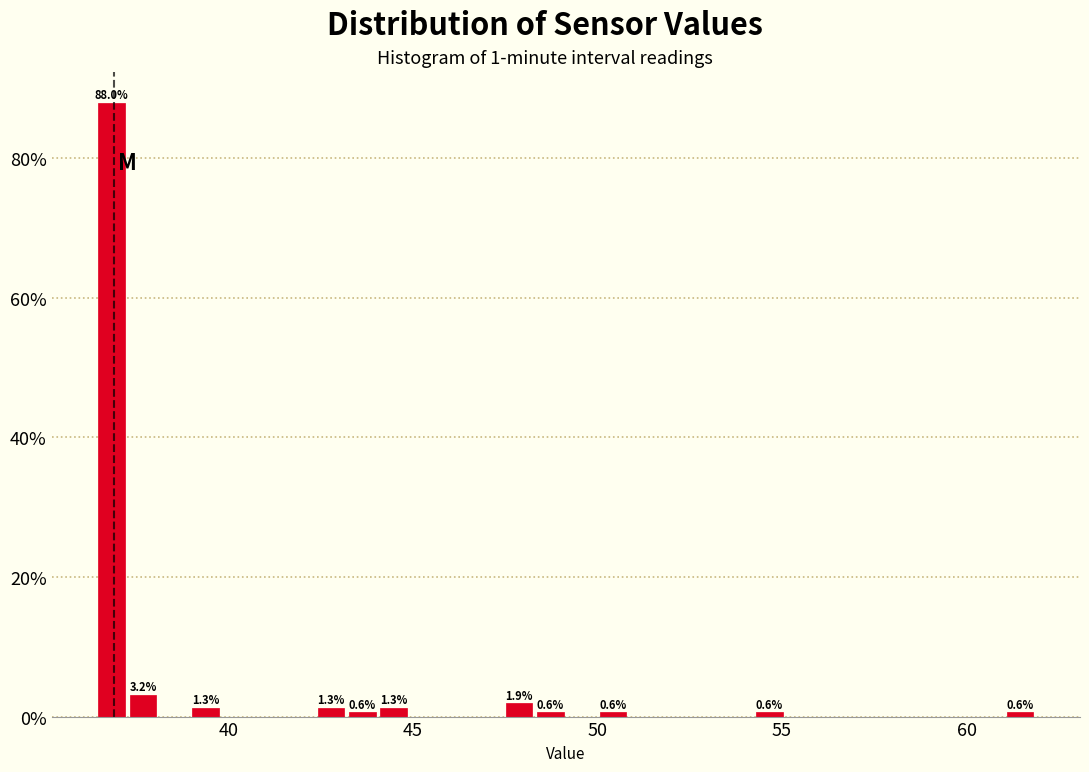

Read against the x-axis, roughly where is the centre of the tallest bar?

37.0